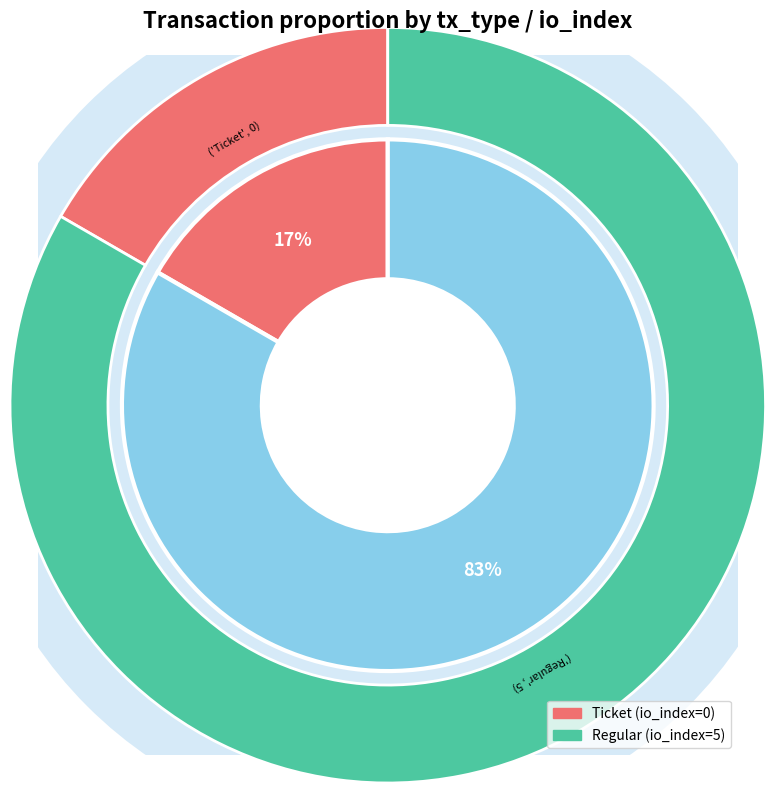

To the nearest percent, what is the combined percentage of Ticket and Regular?

100%